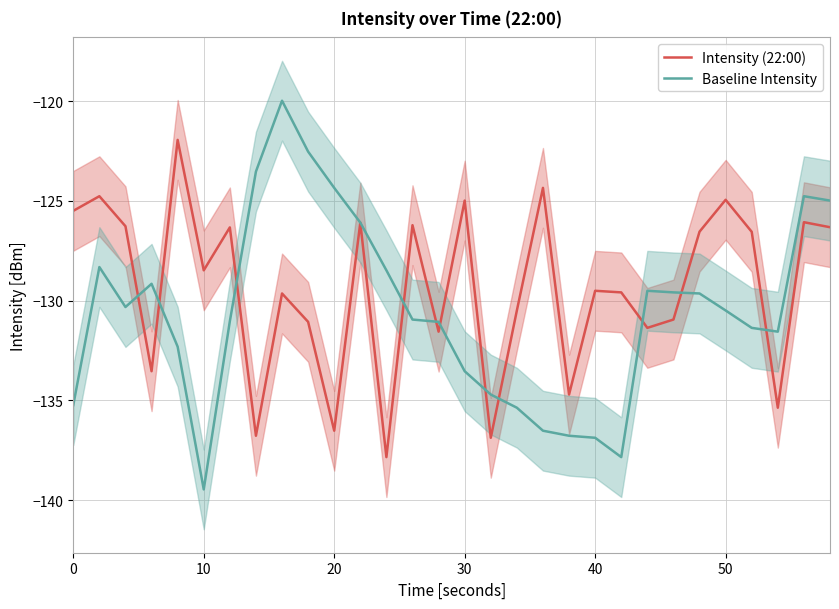

How many distinct data groups are displayed?

2